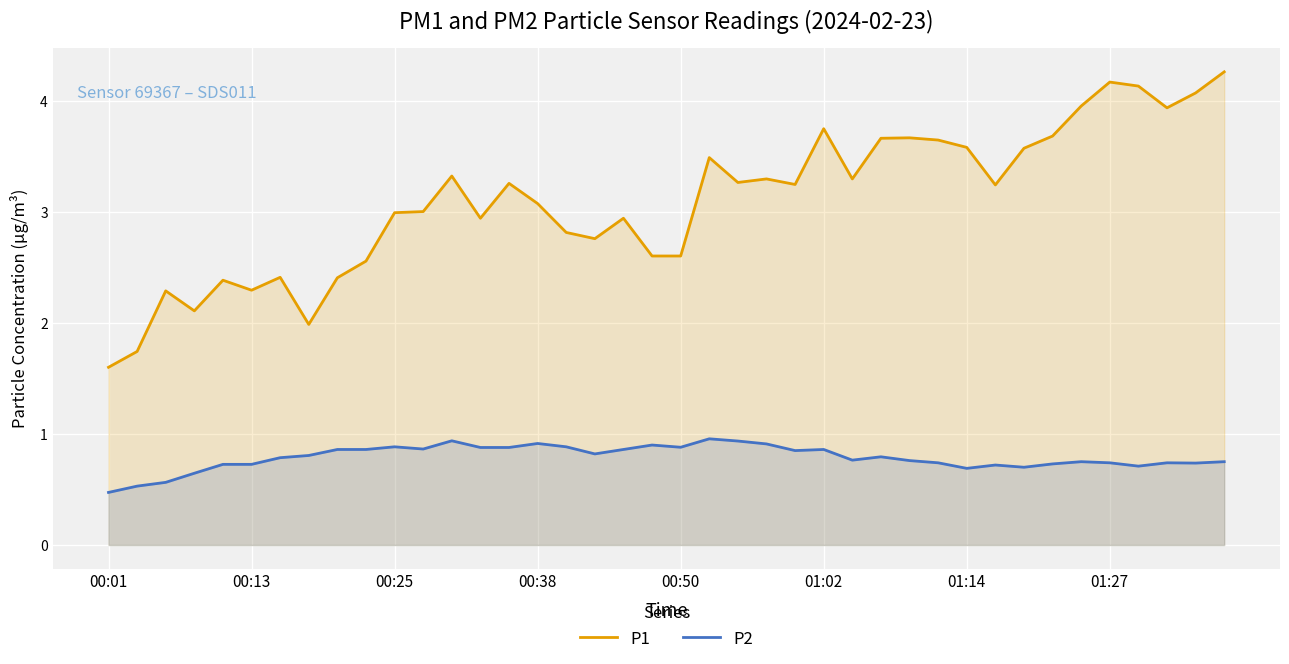

What is the difference between the second highest and second lowest values in the P1 series?

2.4